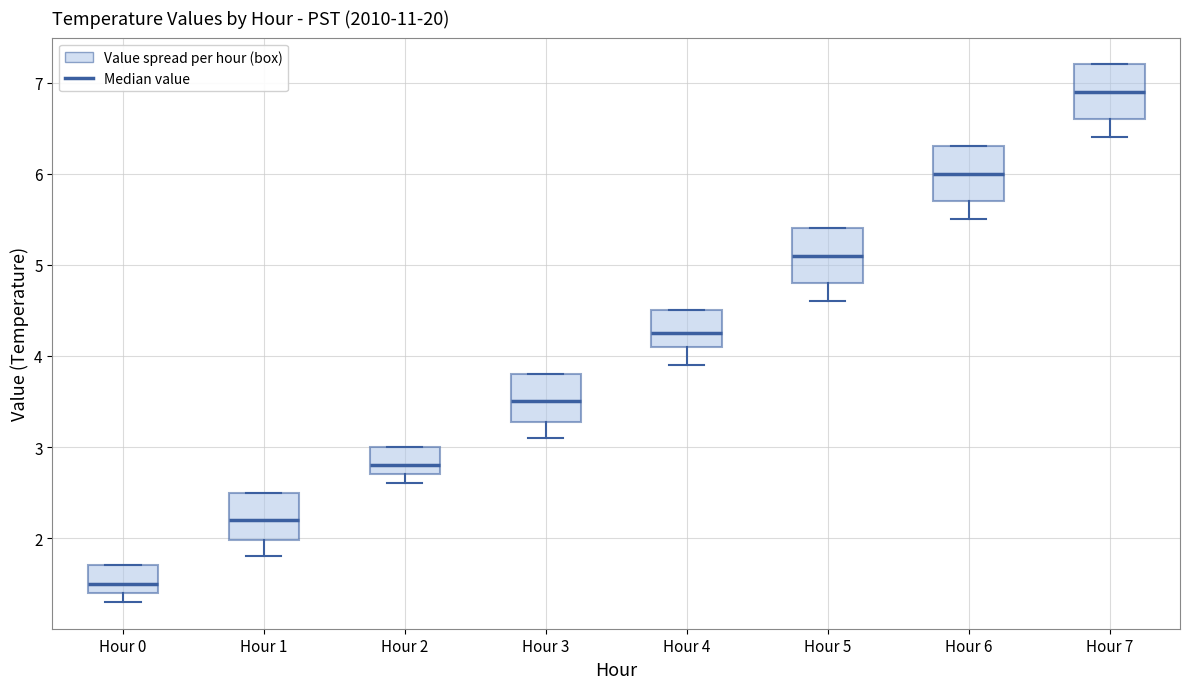

Which box has the lowest median line?

Hour 0